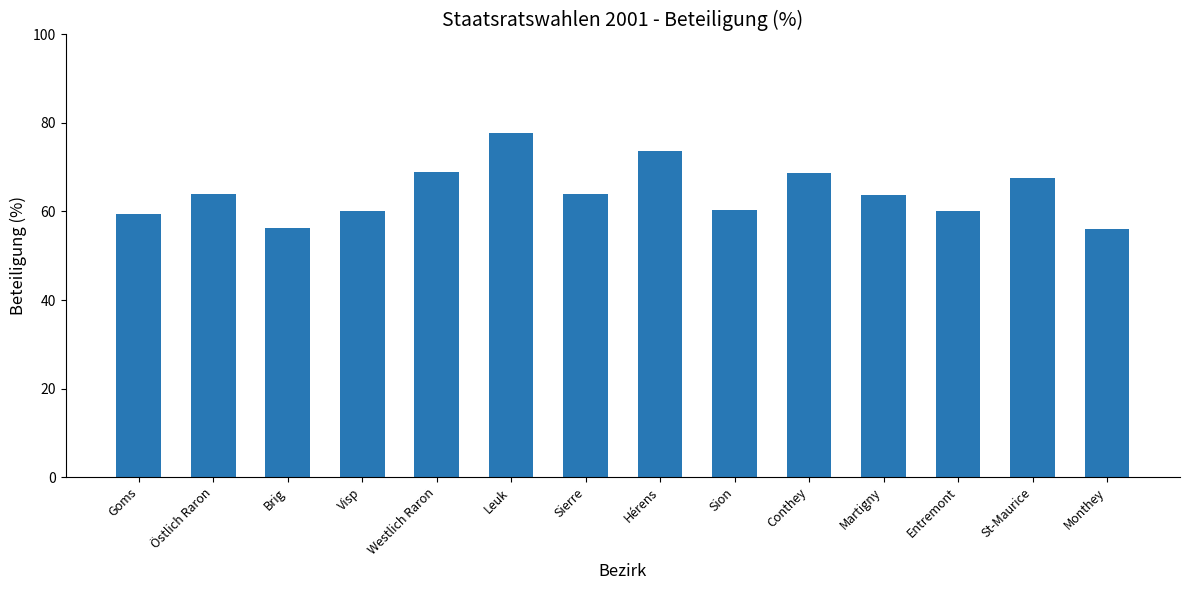

What is the greatest value displayed?

77.8